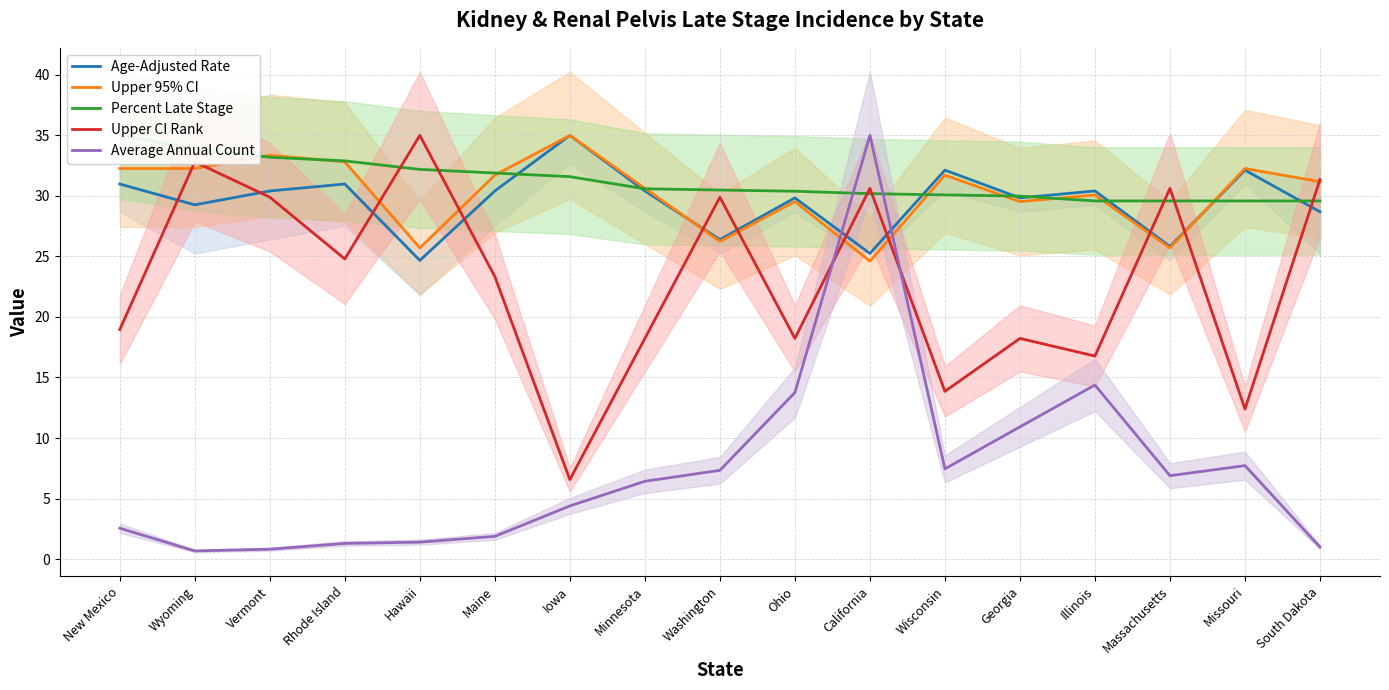

How many values in the Age-Adjusted Rate series are below 30?

8